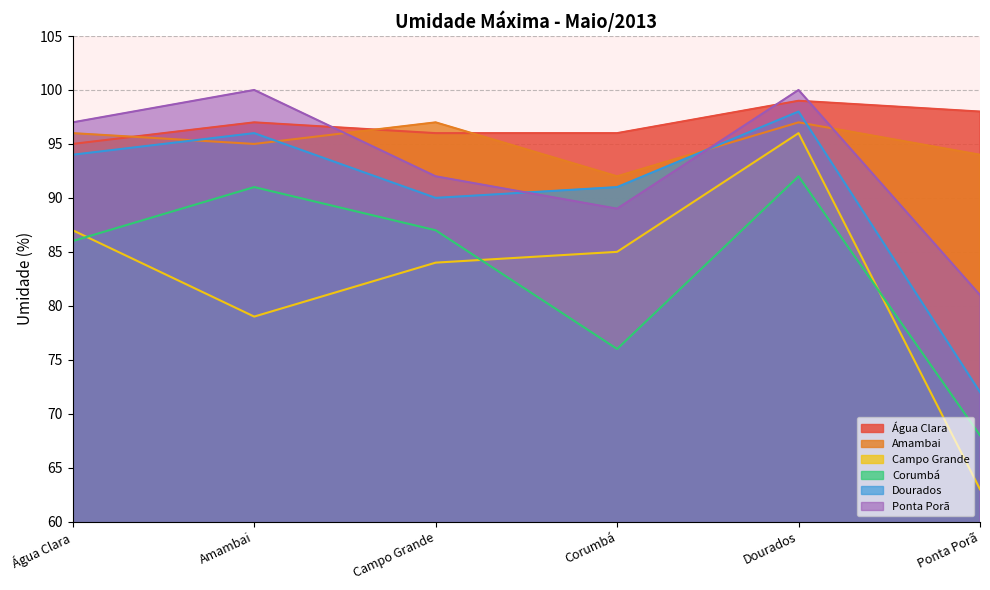

True or false: Corumbá and Ponta Porã cross at least once.

False